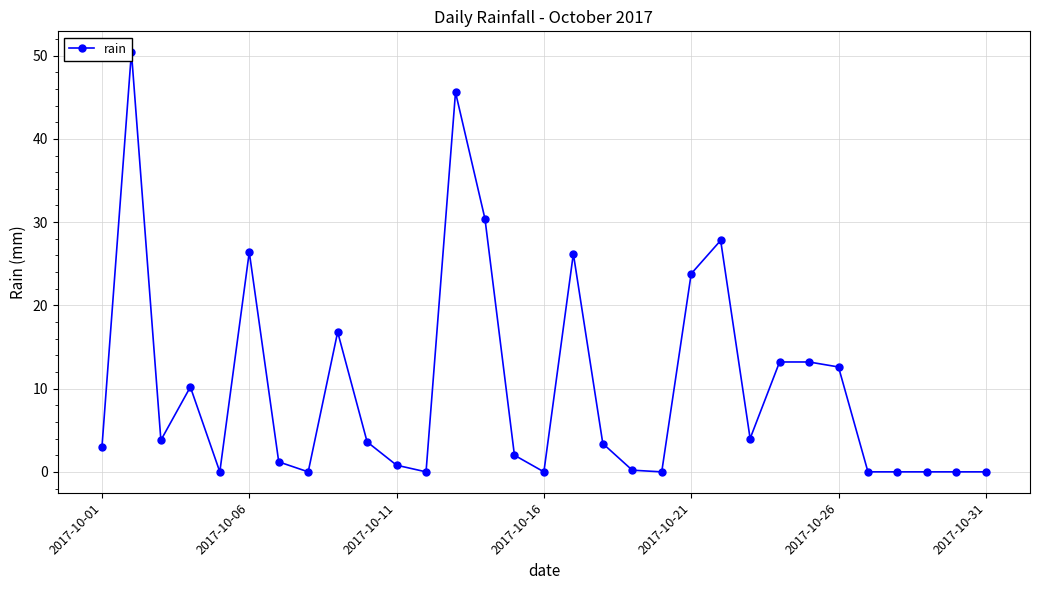

How many points are lower than both their immediate neighbors (excluding endpoints)?

7